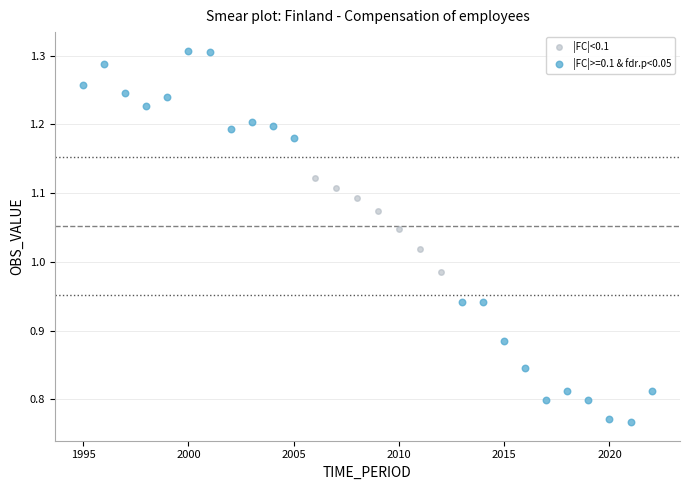

Which series has the largest Y range (max minus min)?

|FC|>=0.1 & fdr.p<0.05